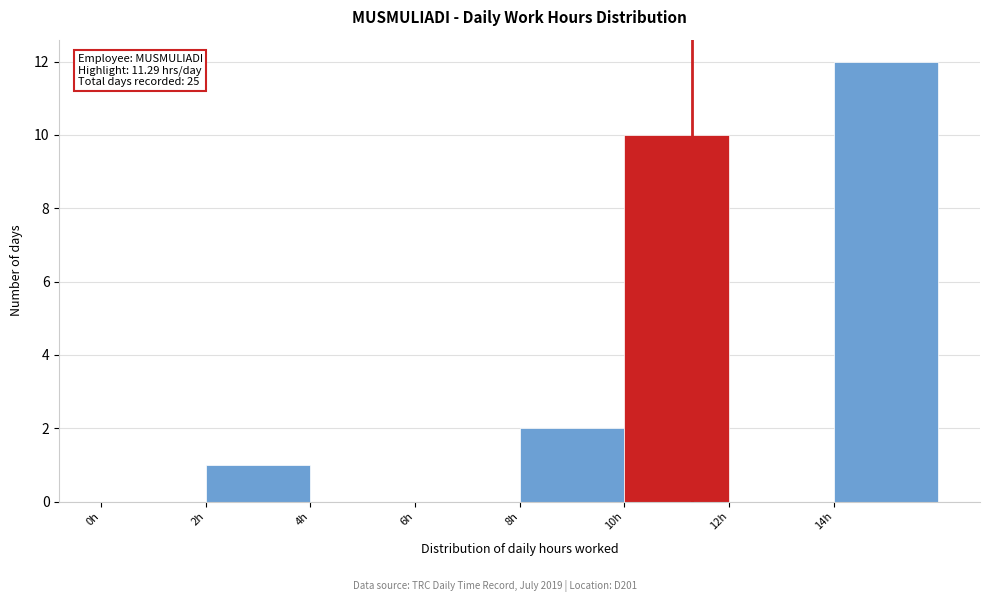

Over which range of the x-axis is the bar tallest?

14 to 16